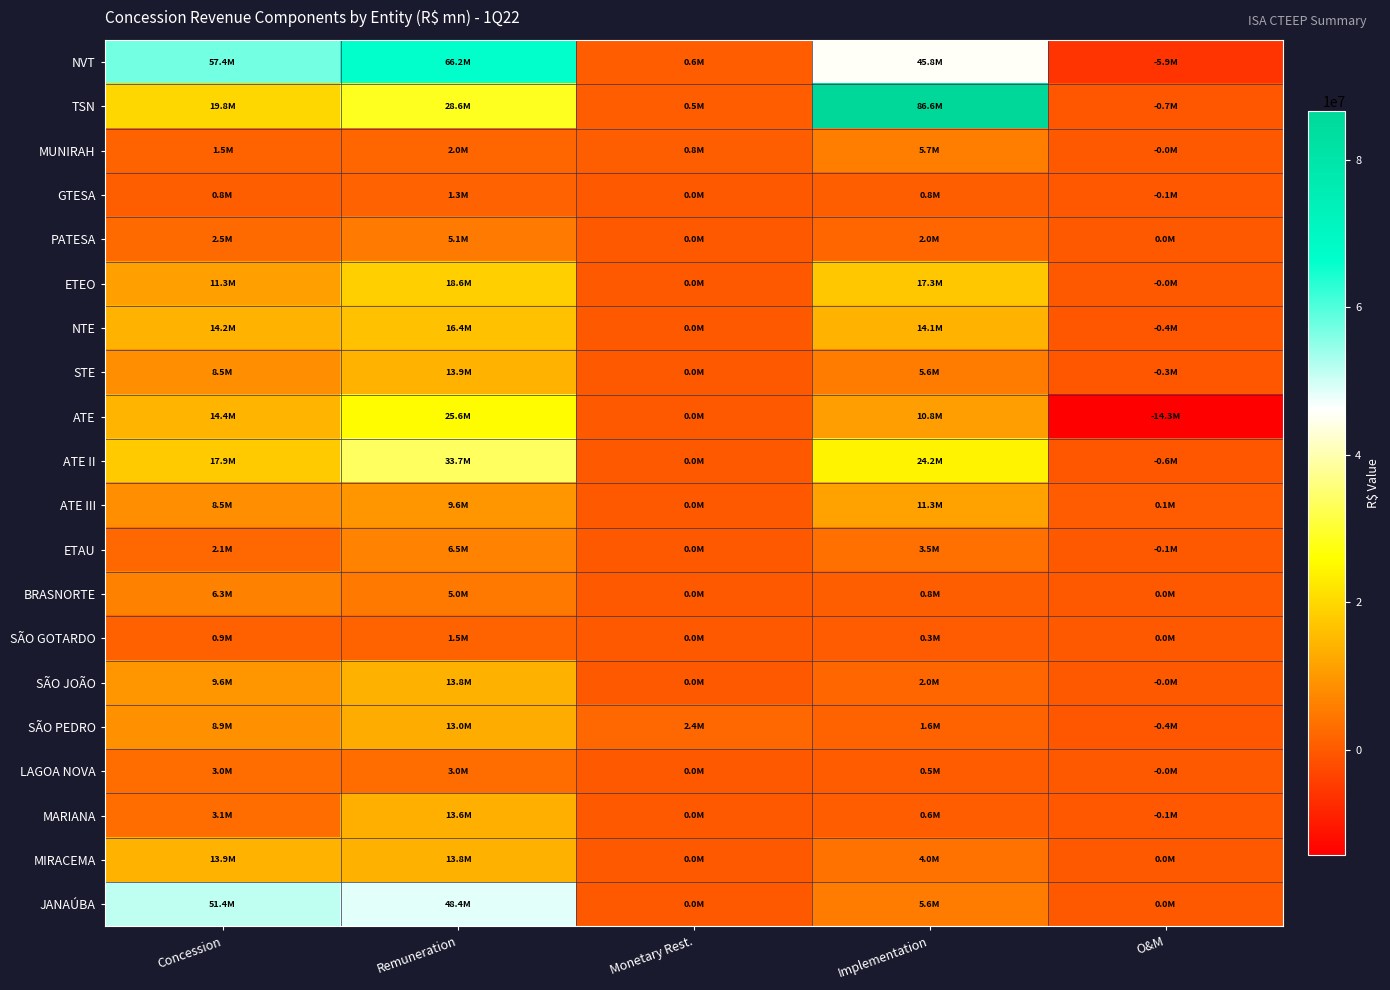

What is the spread (max minus min) of values at Remuneration?

64903397.9